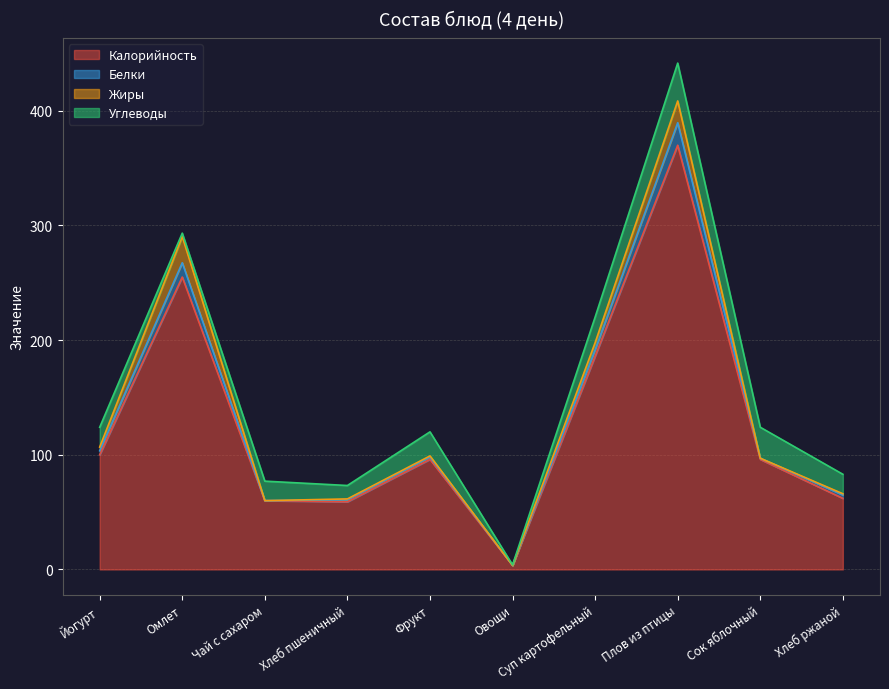

Which series has the largest total across all categories?

Калорийность